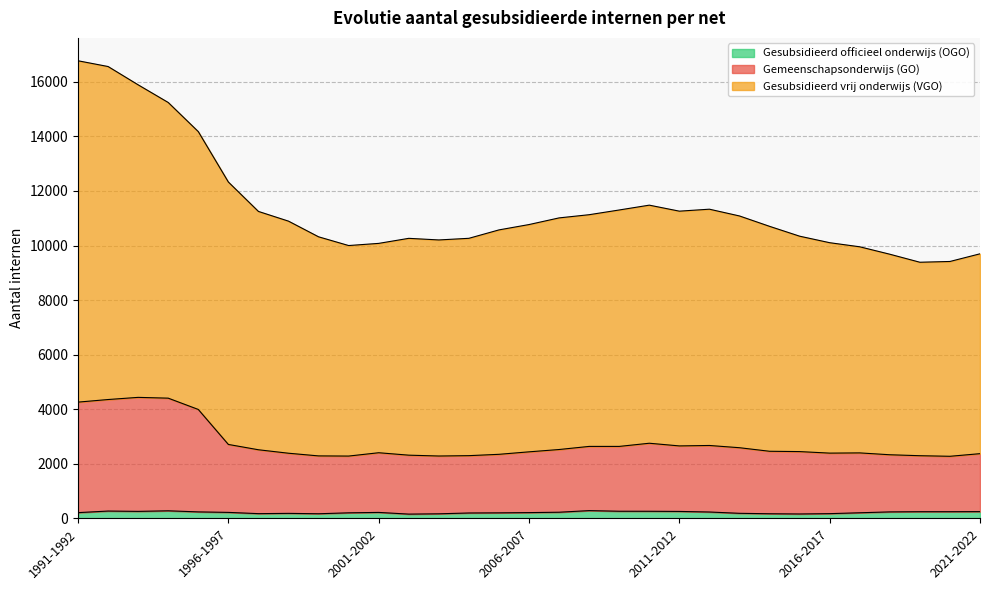

How many lines are shown in the chart?

3